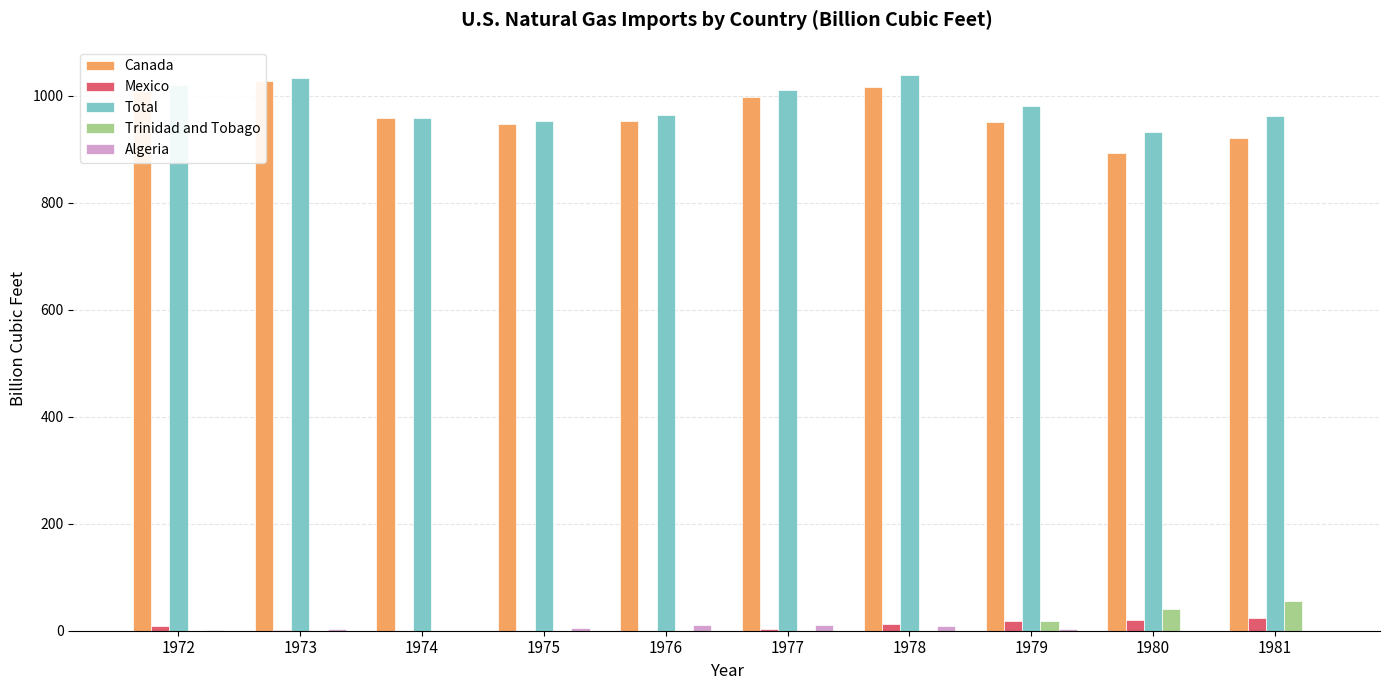

Rank the series by their maximum value, from lowest to highest.

Algeria, Mexico, Trinidad and Tobago, Canada, Total